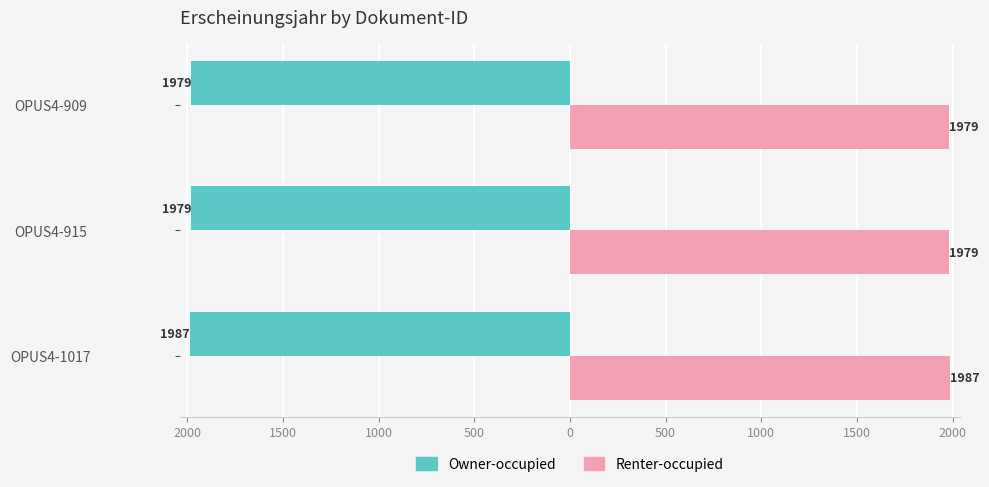

What are all the series names shown in the legend?

Owner-occupied, Renter-occupied